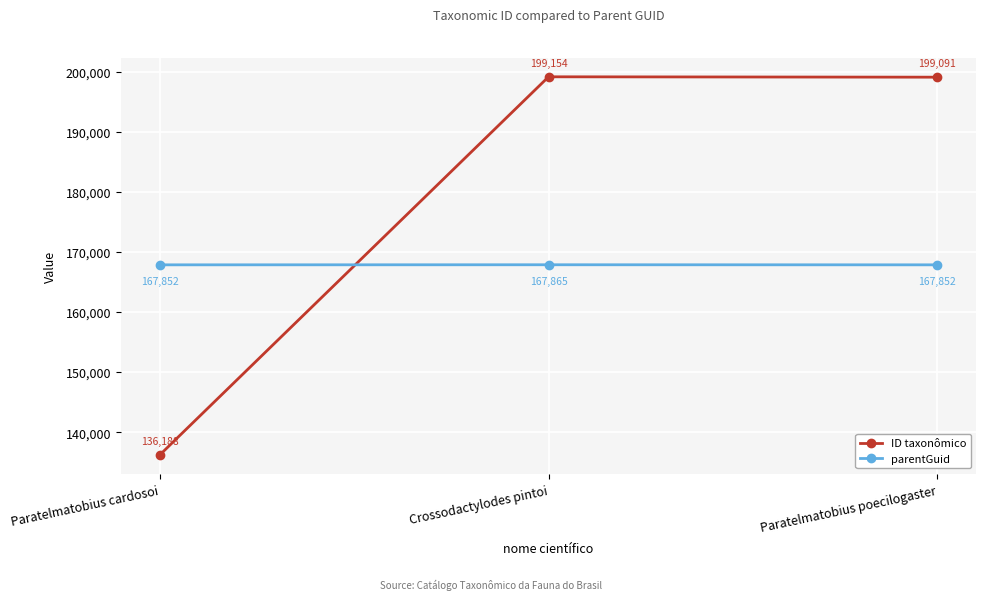

What is the value of the parentGuid point at the 1st from the left?

167852